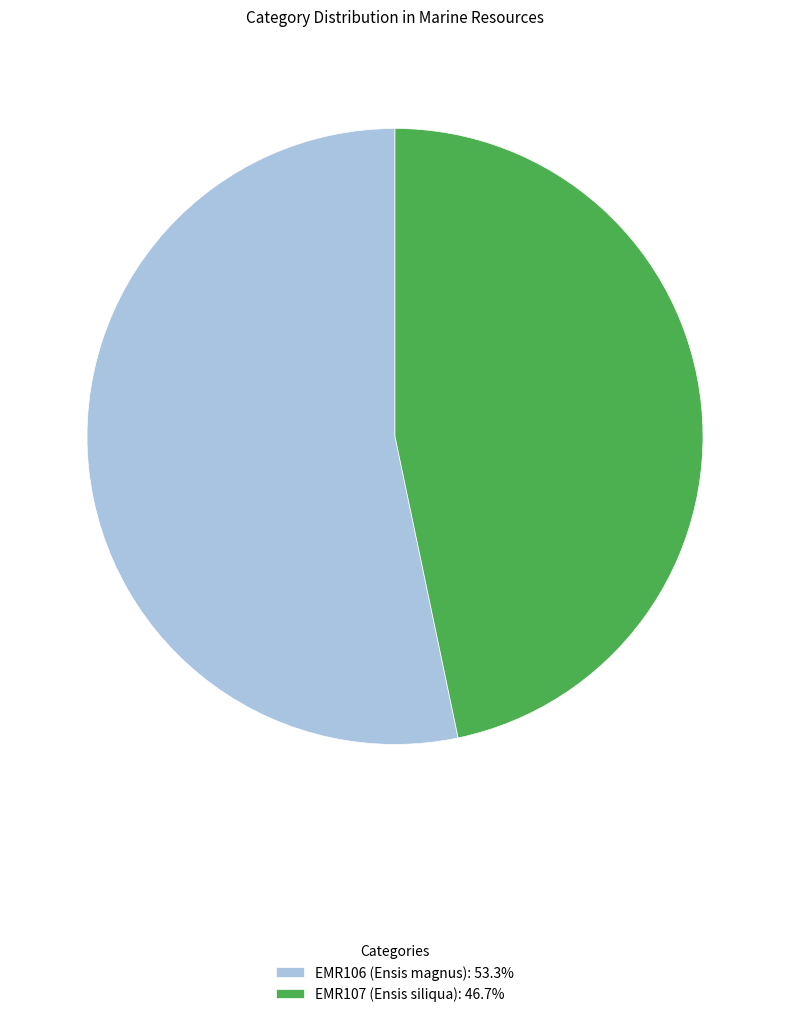

How many segments does this pie chart have?

2